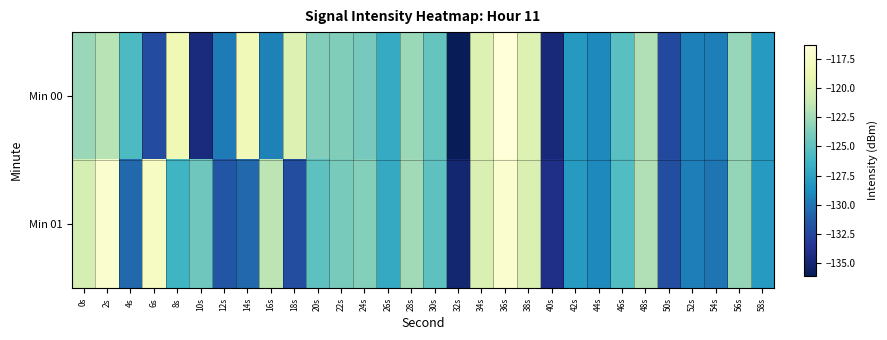

At which category does the chart reach its minimum across all series?

32s